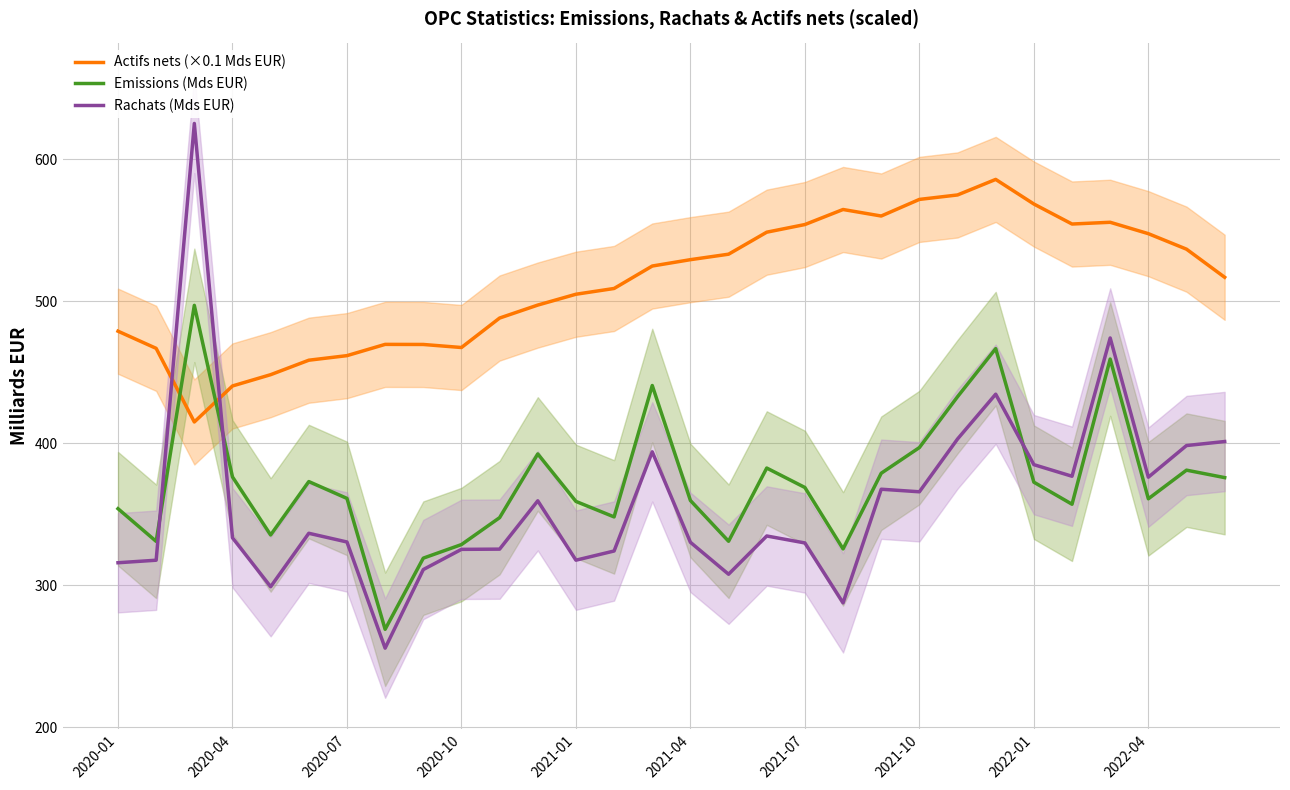

What is the approximate value of Emissions (Mds EUR) at 2021-07?

368.8